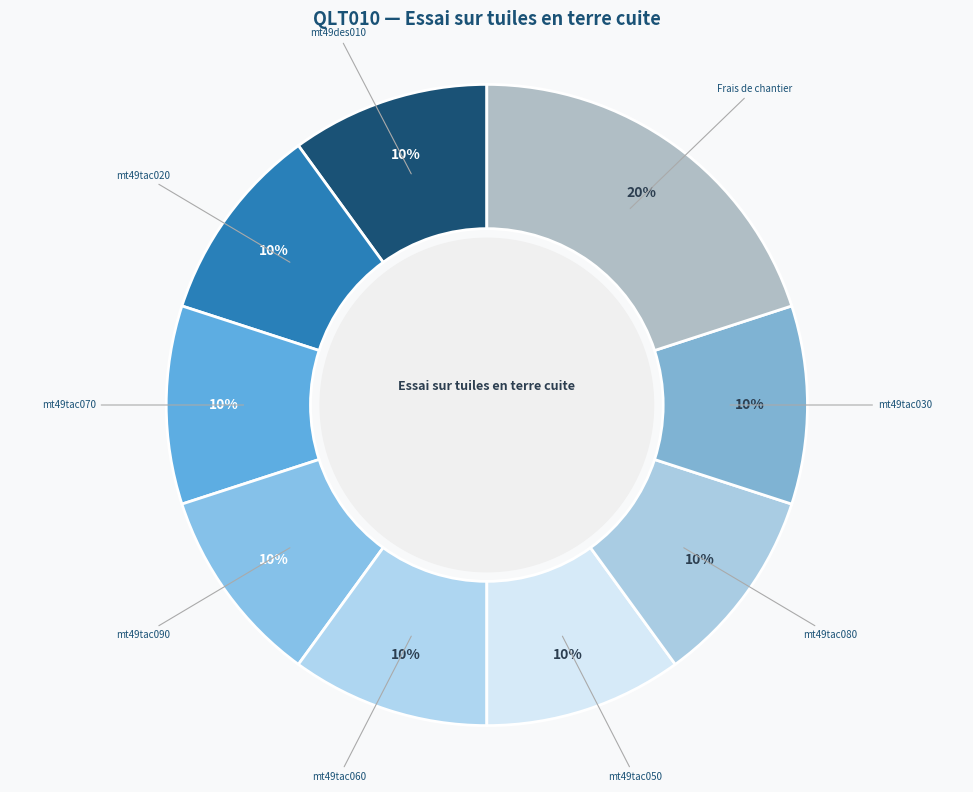

To the nearest percent, what is the average slice percentage?

11%